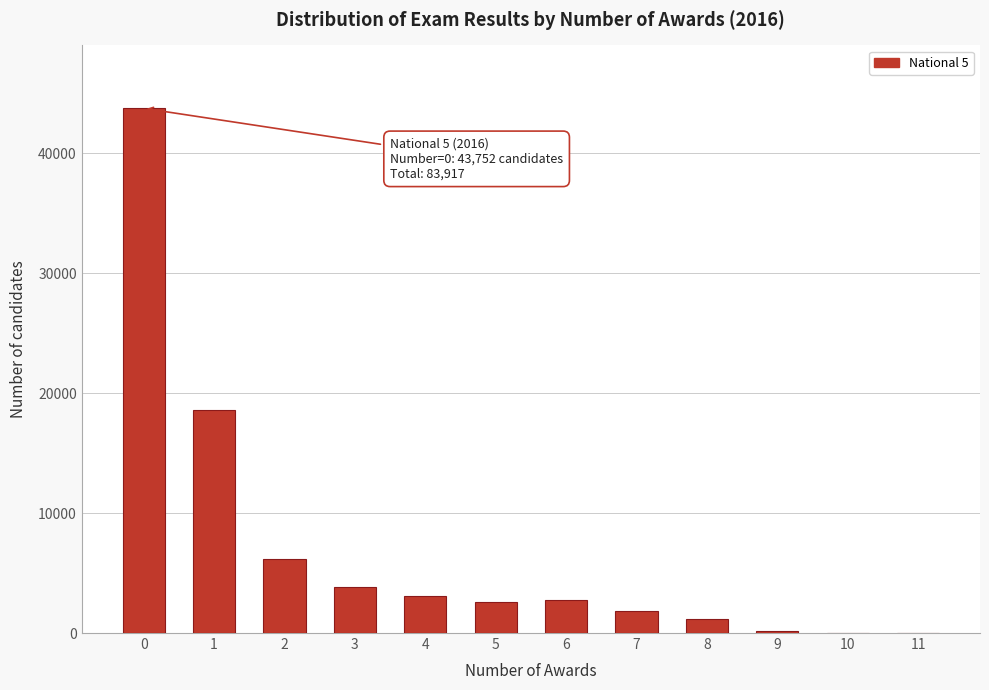

What is the change in value from 1 to 2?

-12391